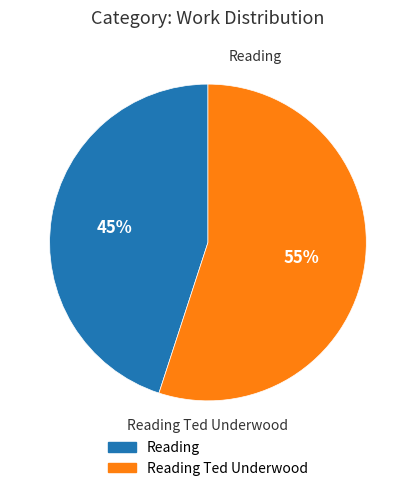

To the nearest percent, what is the average slice percentage?

50%